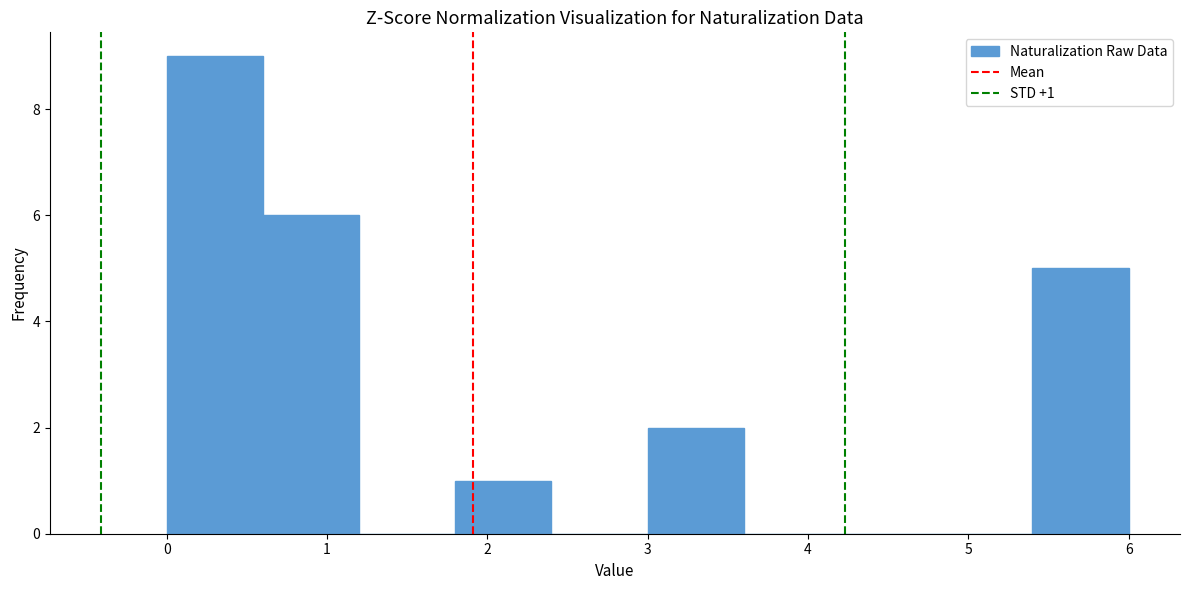

Which range on the x-axis has the tallest bar?

0.0 to 0.6